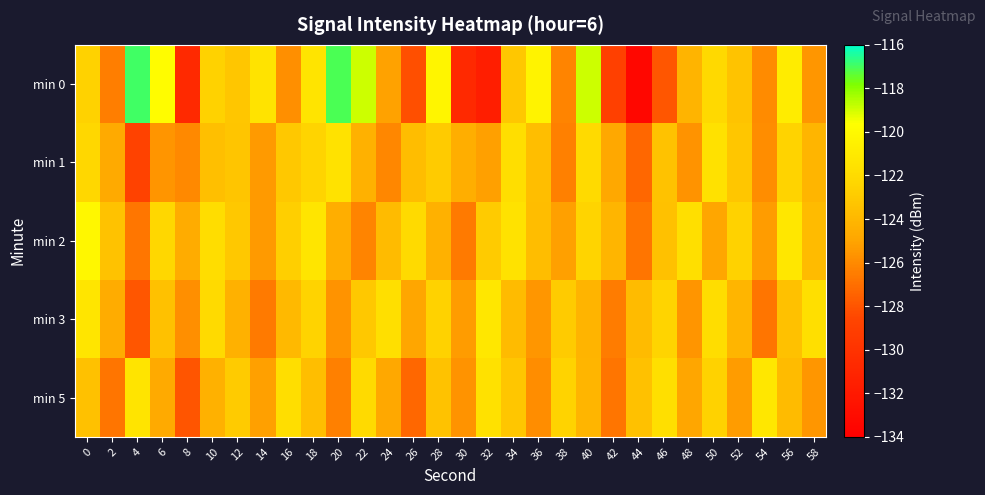

Between 42 and 26, which is larger?

26